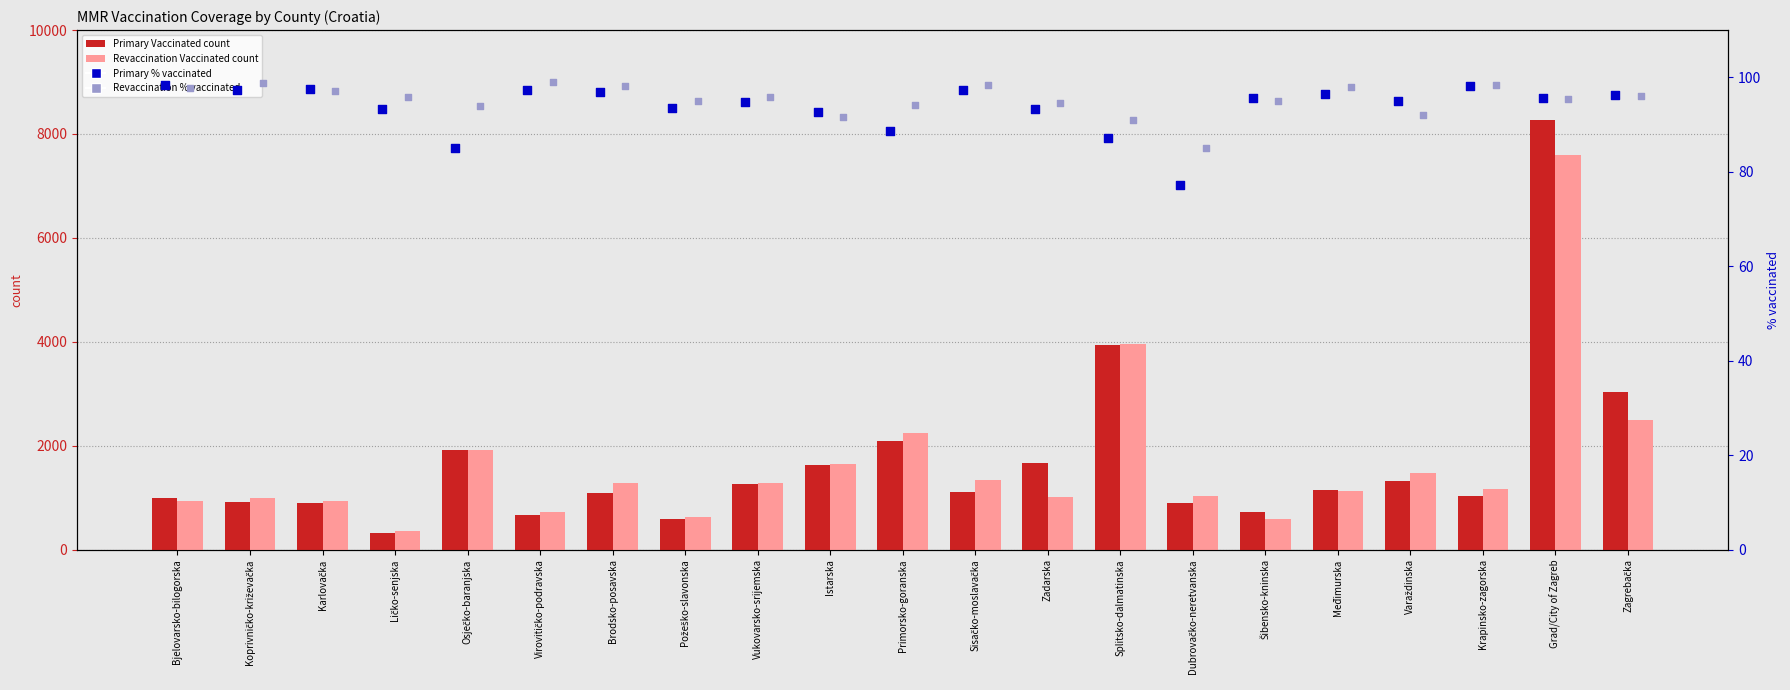

Which series reaches the minimum Y coordinate?

Primary %